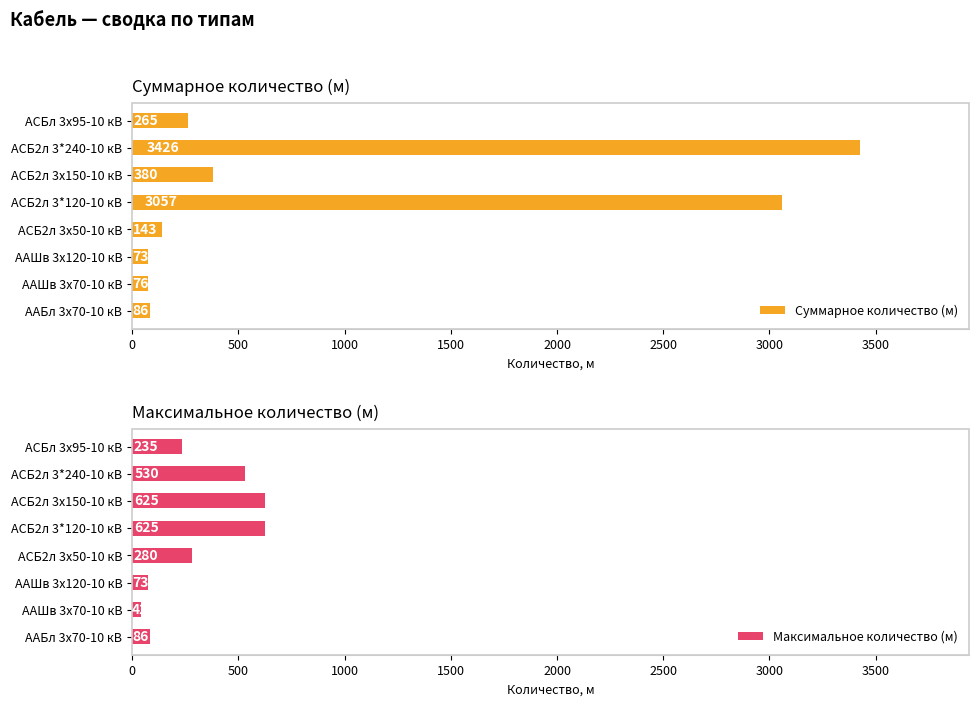

The Суммарное количество (м) series shows 3426 at АСБ2л 3*240-10 кВ. True or false?

True